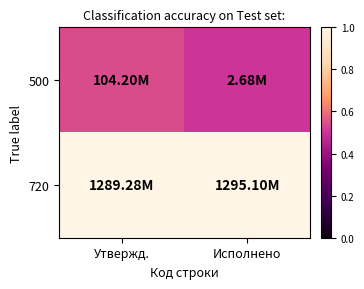

List the series in order of their overall mean, lowest first.

500, 720